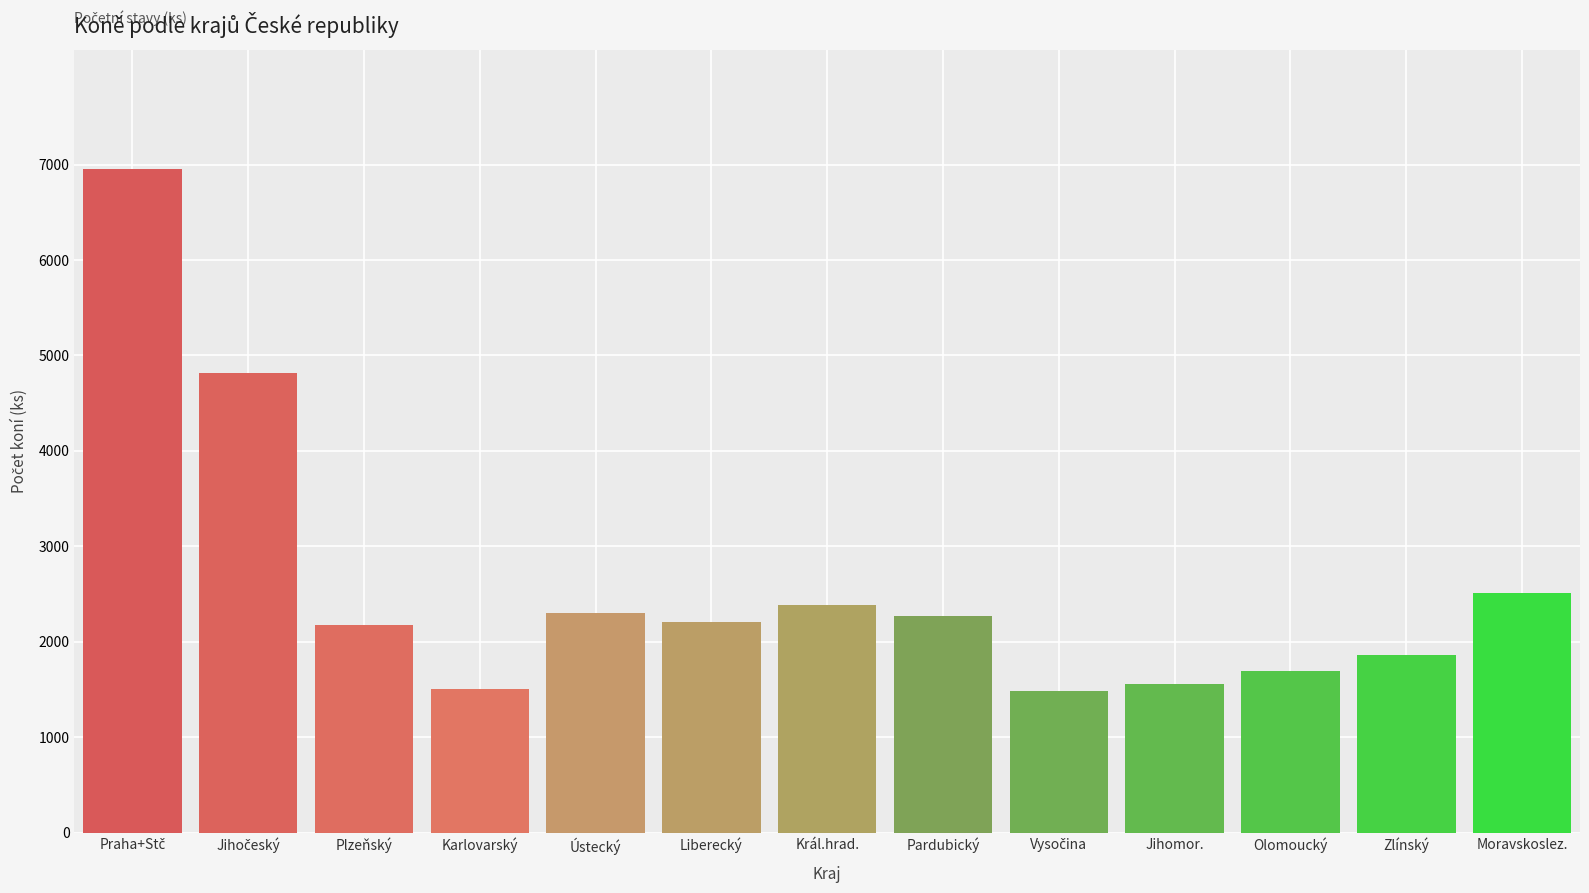

What value does the data have at Pardubický?

2271